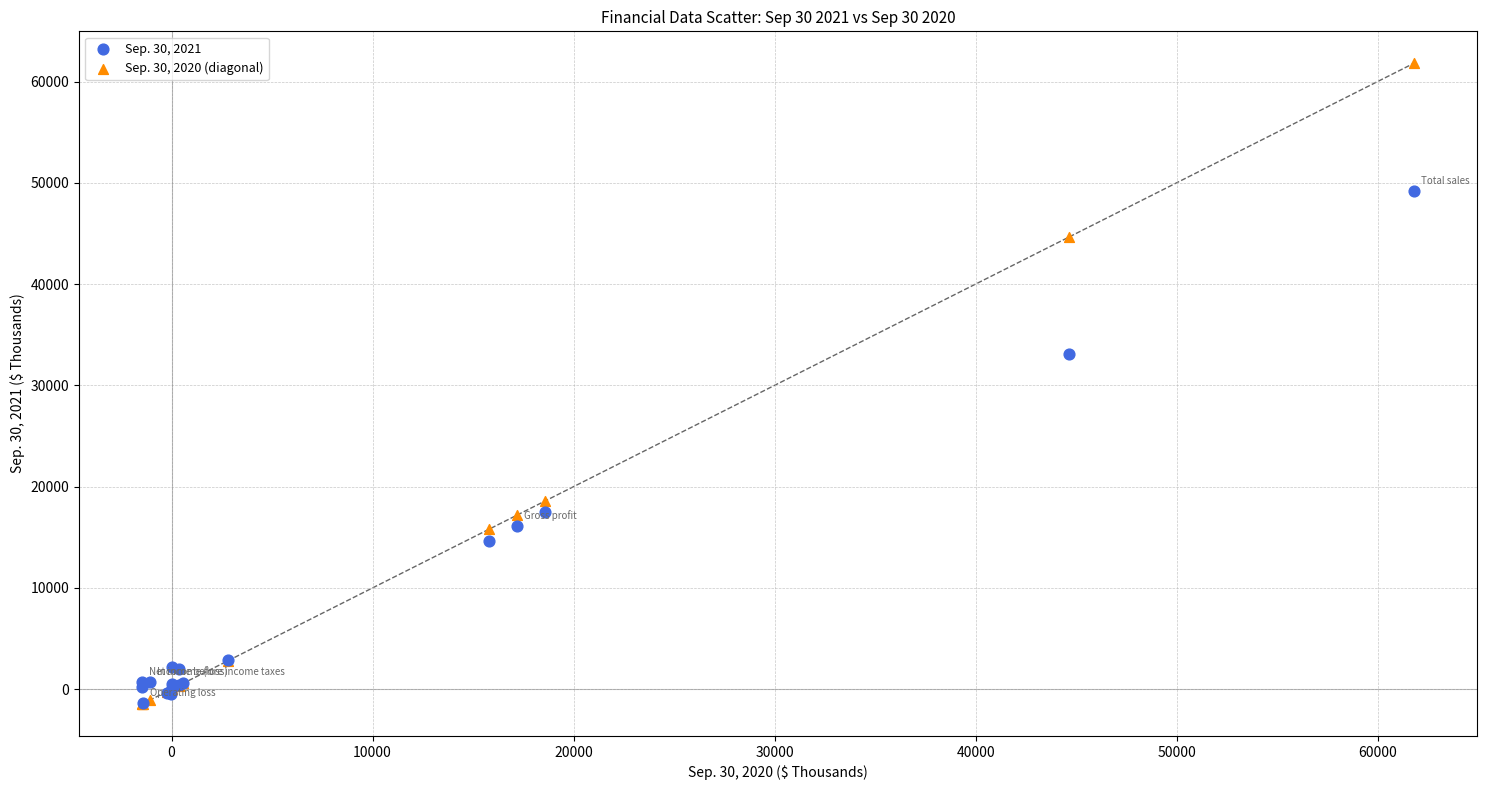

Across all series, what Y value is closest to 30173?

33059